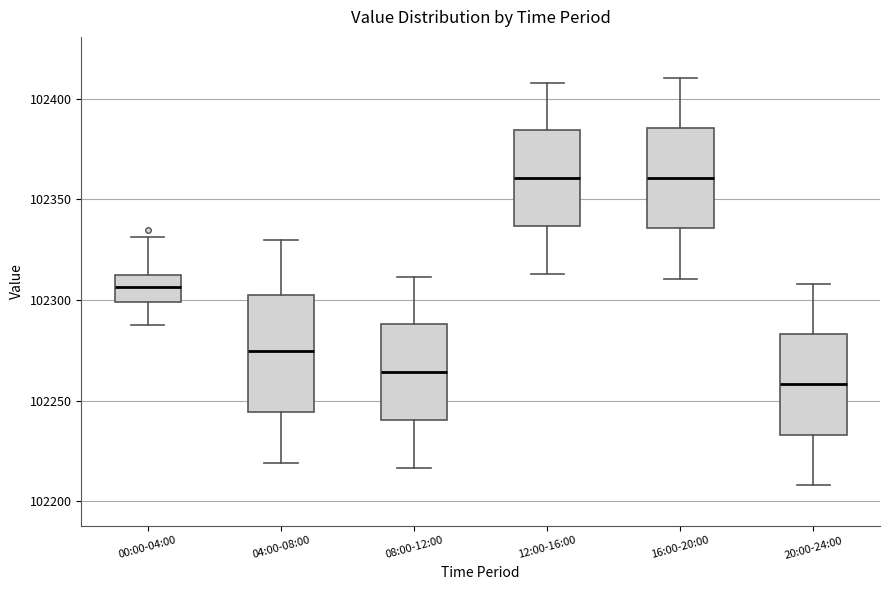

Reading left to right, transcribe this box plot: for each box, give where its median line is, the range the box spans, and where its two whiskers end, as read against the y-axis. The values are not printed on the chart, so give them approximately, as read against the axis.

00:00-04:00: median 102305, box 102300 to 102315, whiskers 102290 to 102330
04:00-08:00: median 102275, box 102245 to 102305, whiskers 102220 to 102330
08:00-12:00: median 102265, box 102240 to 102290, whiskers 102215 to 102310
12:00-16:00: median 102360, box 102335 to 102385, whiskers 102315 to 102410
16:00-20:00: median 102360, box 102335 to 102385, whiskers 102310 to 102410
20:00-24:00: median 102260, box 102235 to 102285, whiskers 102210 to 102310